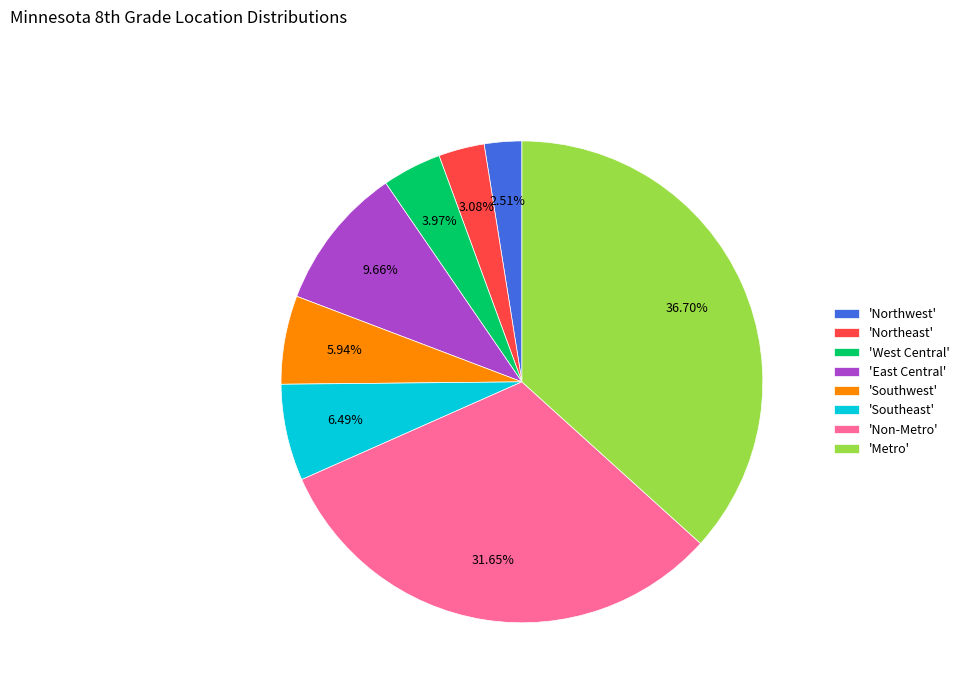

Count the number of slices in the pie.

8